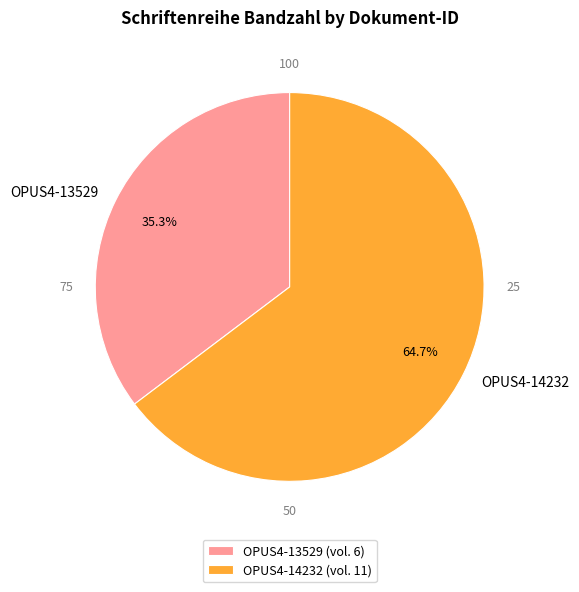

What is the total percentage of OPUS4-13529 and OPUS4-14232?

100.0%